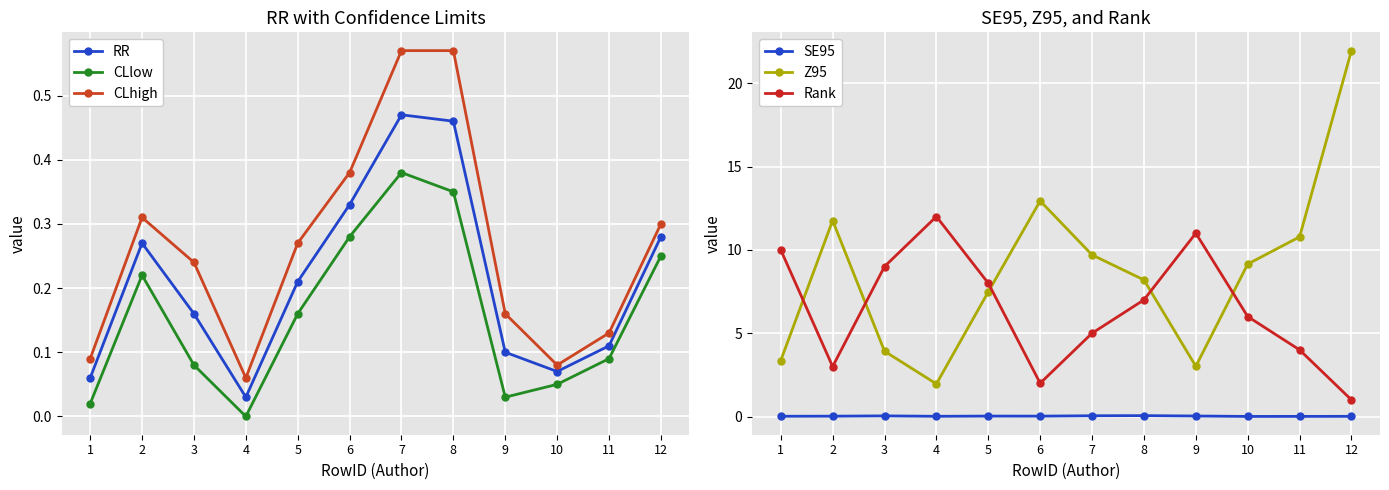

Where is the first local maximum for CLhigh?

2